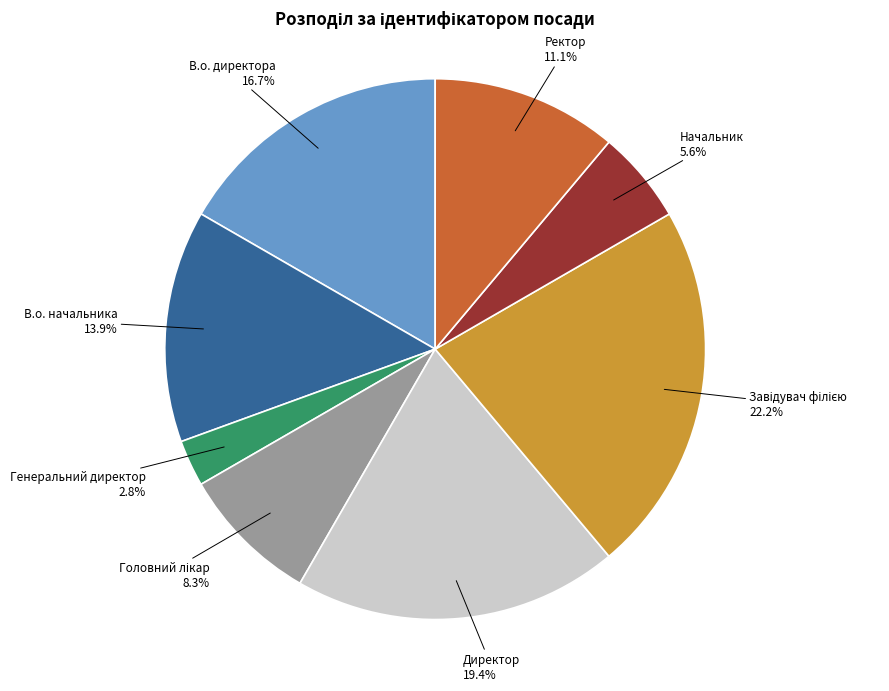

True or false: Генеральний директор accounts for 3% of the total.

True